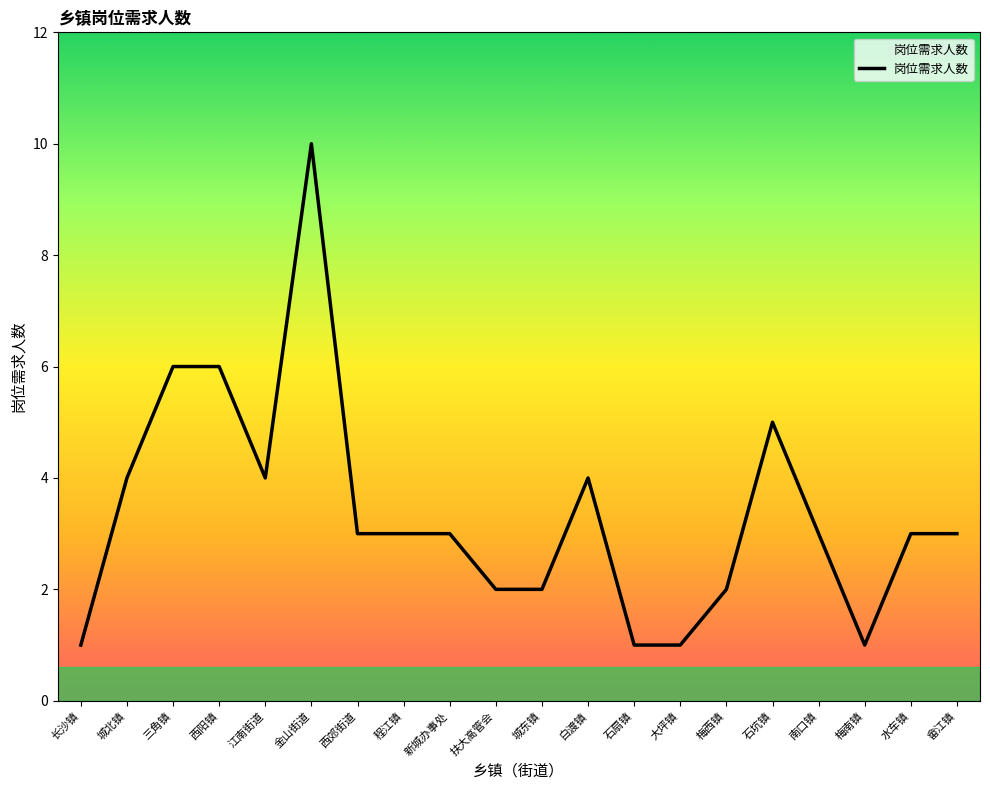

The chart shows a value of 6 at 白渡镇. True or false?

False